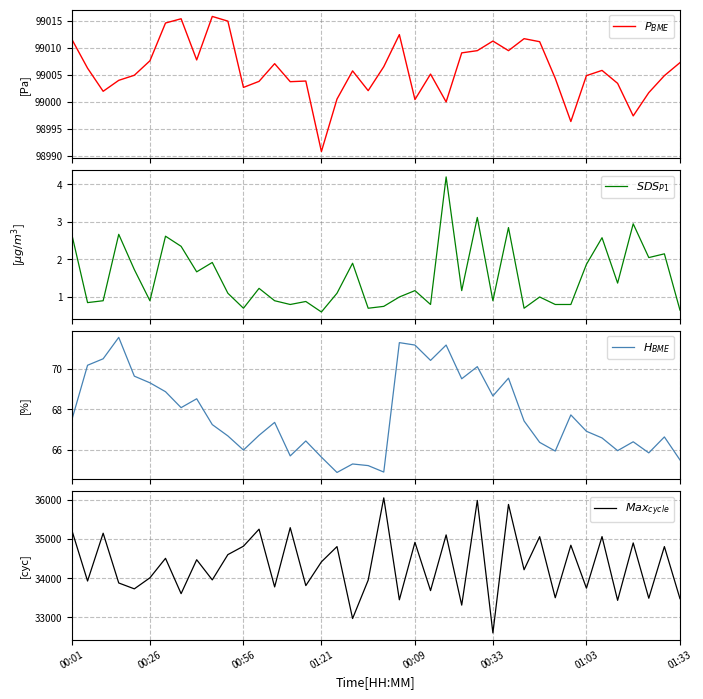

Rank the series by their maximum value, from highest to lowest.

$P_{BME}$, $Max_{cycle}$, $H_{BME}$, $SDS_{P1}$